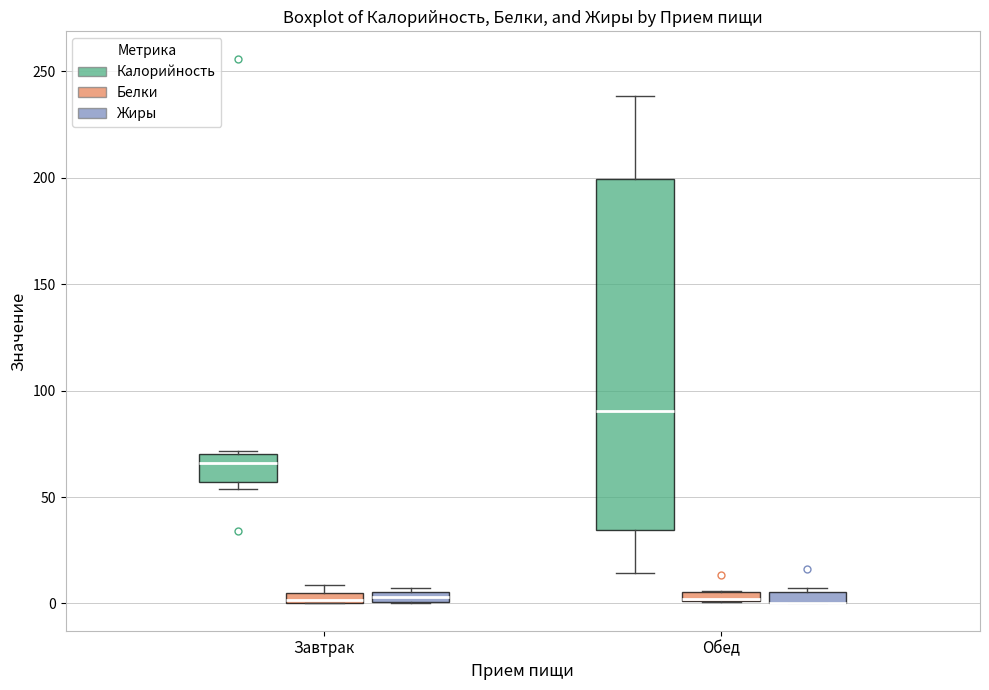

Which box is the tallest, from its lower edge to its upper edge?

Обед (Калорийность)